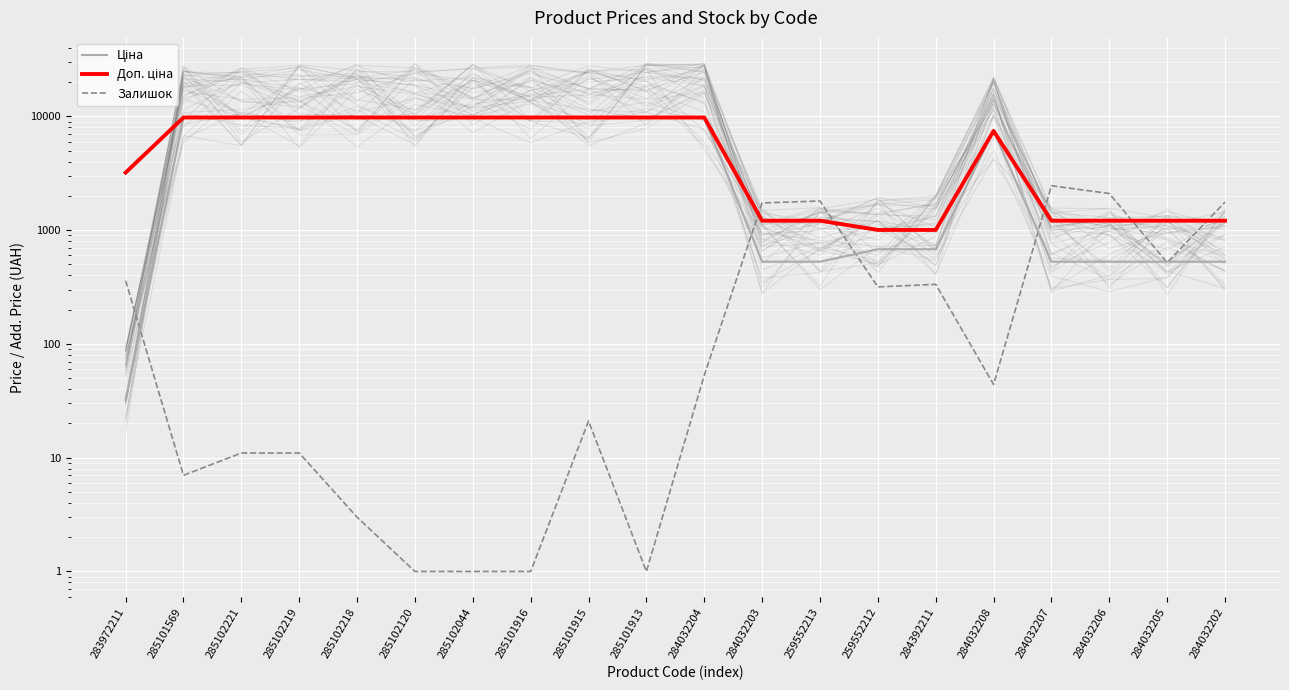

How many lines are shown in the chart?

3